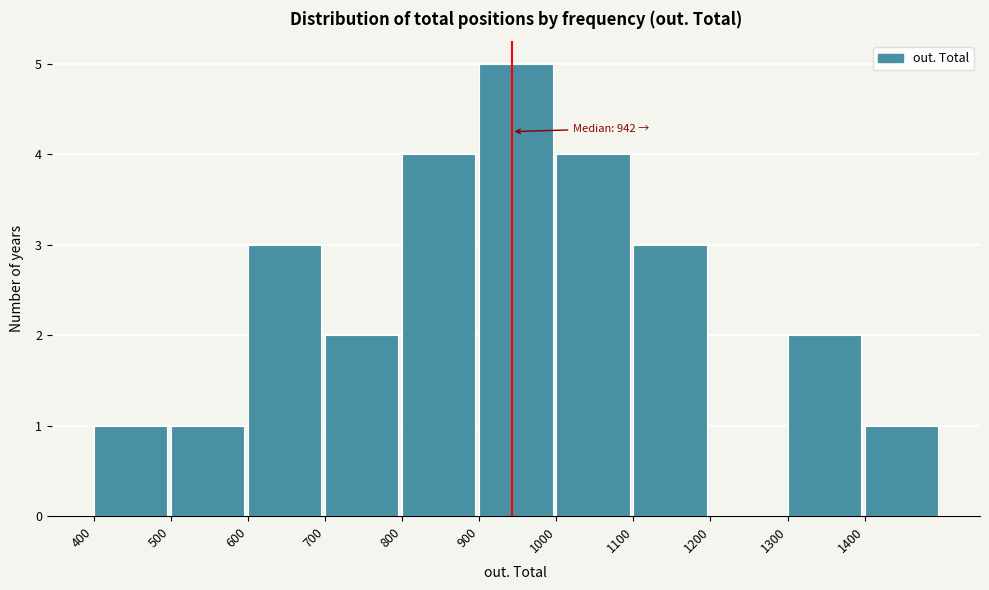

Which range on the x-axis has the tallest bar?

900 to 1000